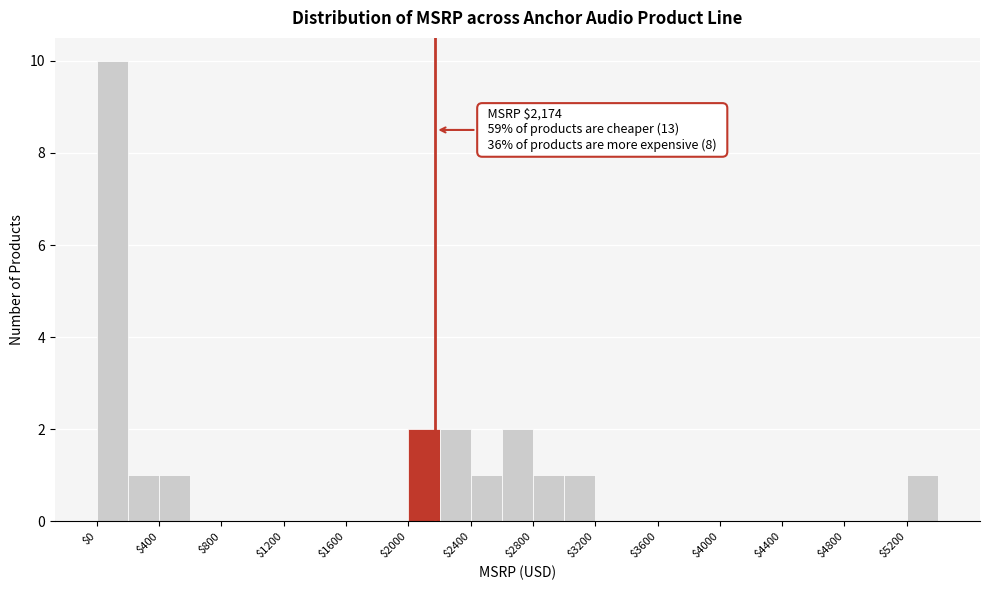

Over which range of the x-axis is the bar tallest?

0 to 200